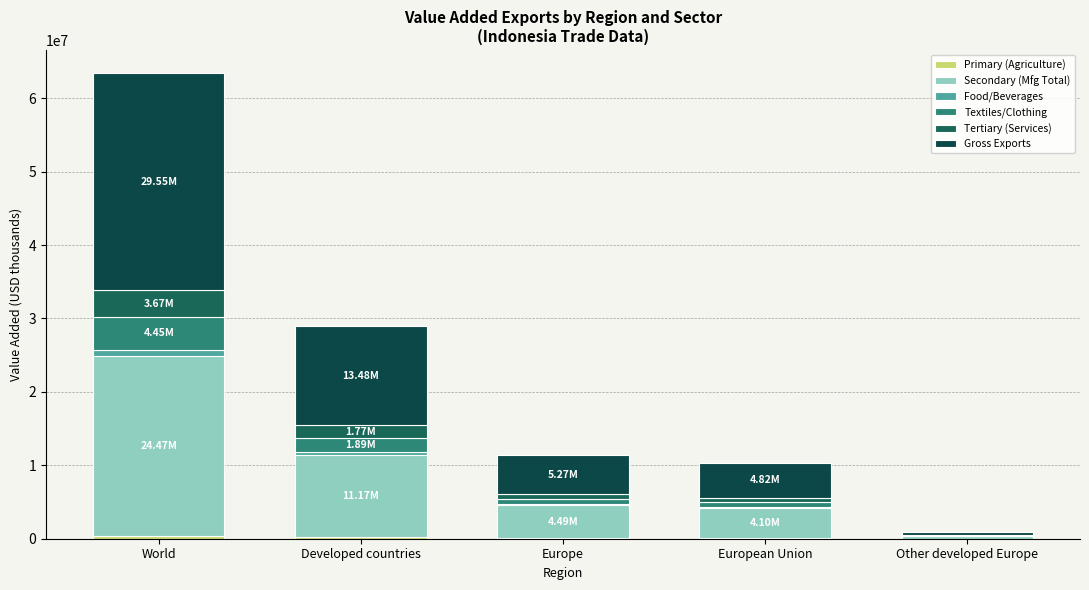

At which label does Food/Beverages first exceed 130512?

World